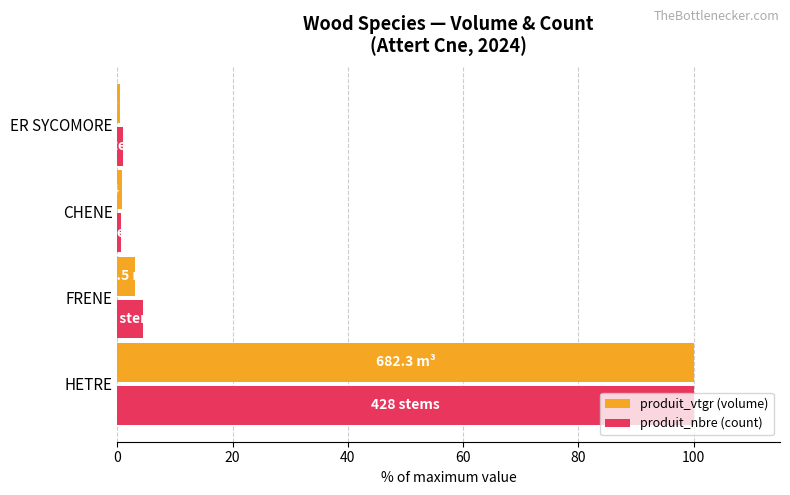

What is the difference between the maximum and minimum values in the produit_nbre (count) series?

99.3